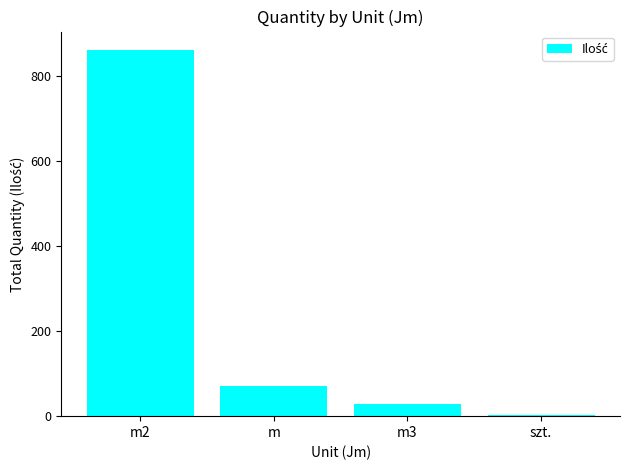

True or false: the data shows 70.0 at m.

True